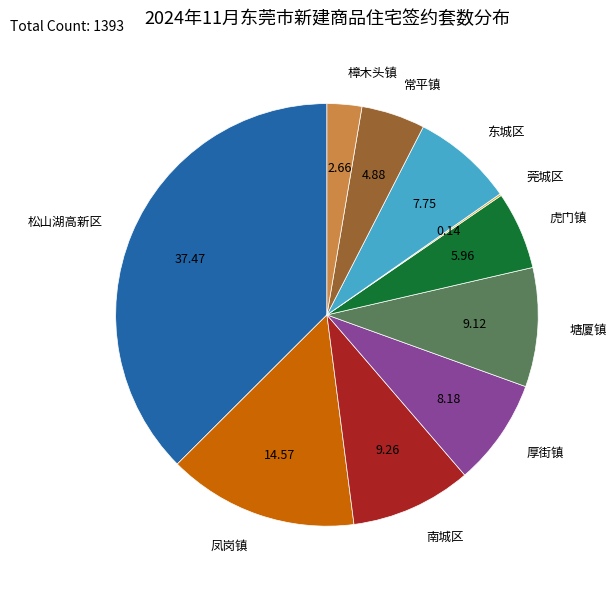

Does any single category account for the majority?

No